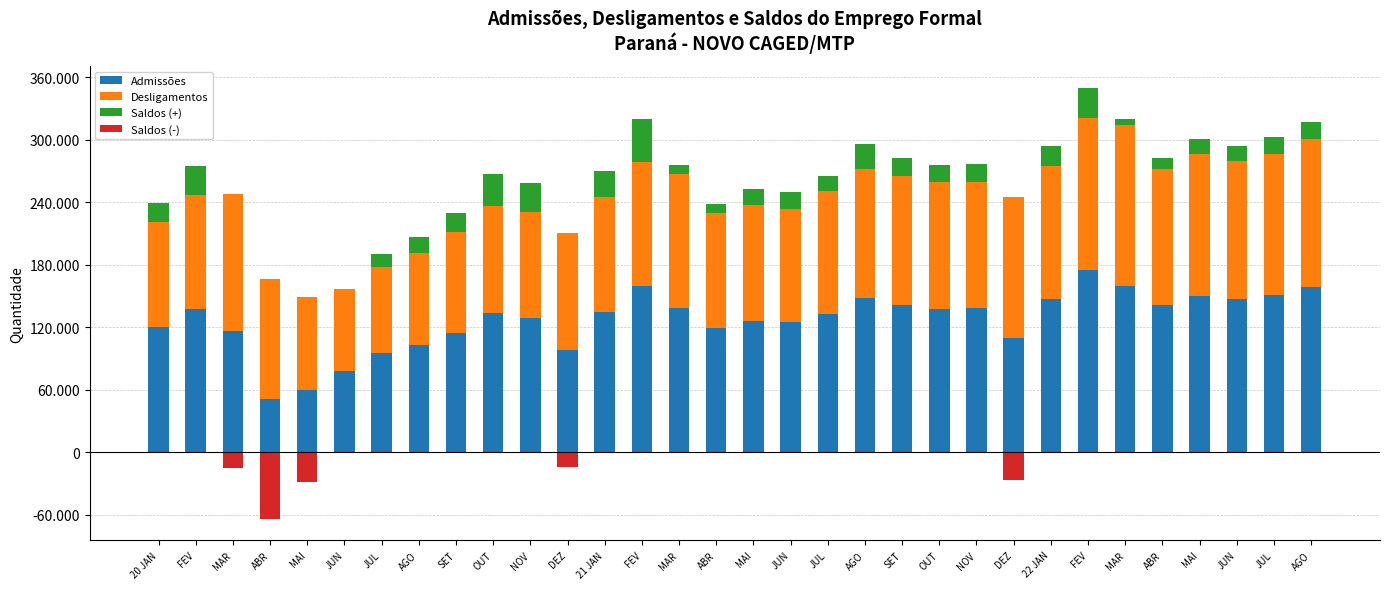

Count the number of data series in this chart.

4